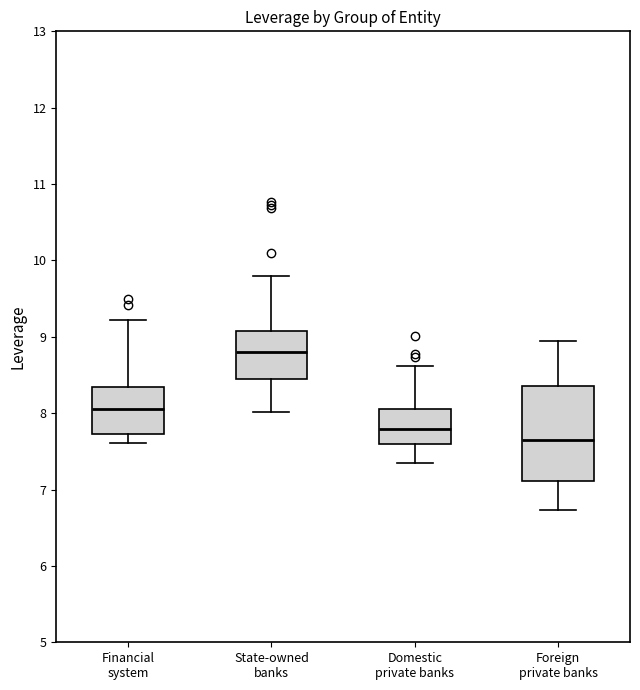

Where is the lower edge of the box for Domestic private banks on the y-axis? The values are not printed on the chart, so give them approximately, as read against the axis.

7.6